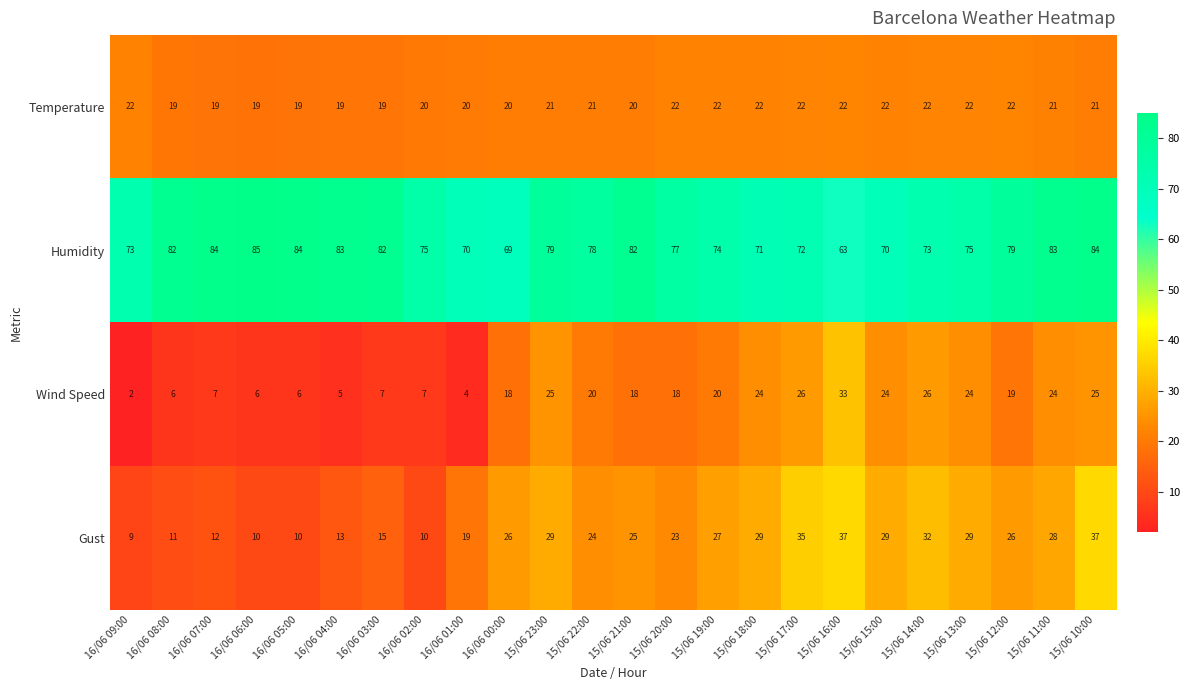

What is the sum of the Humidity values at 16/06 03:00 and 15/06 21:00?

164